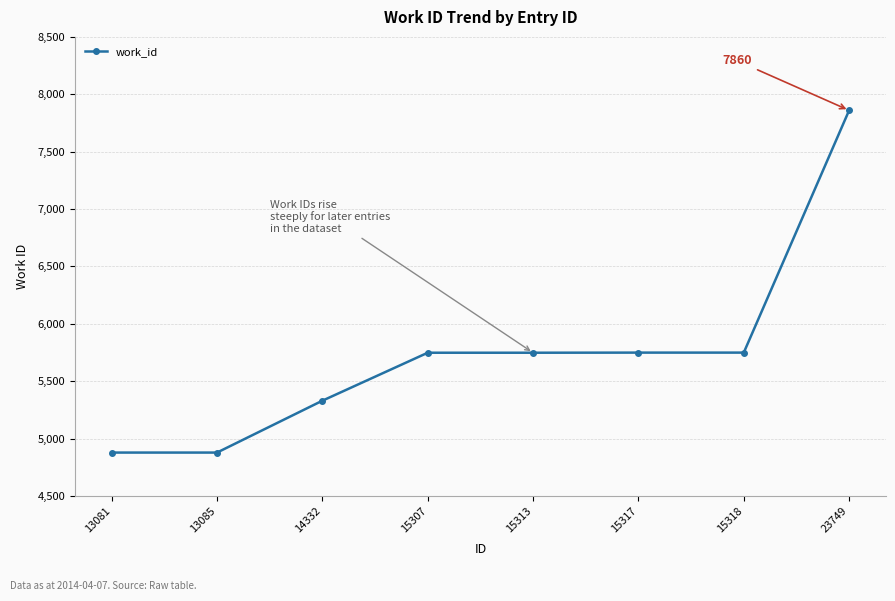

Is it true that the value at 15307 is 2901?

False